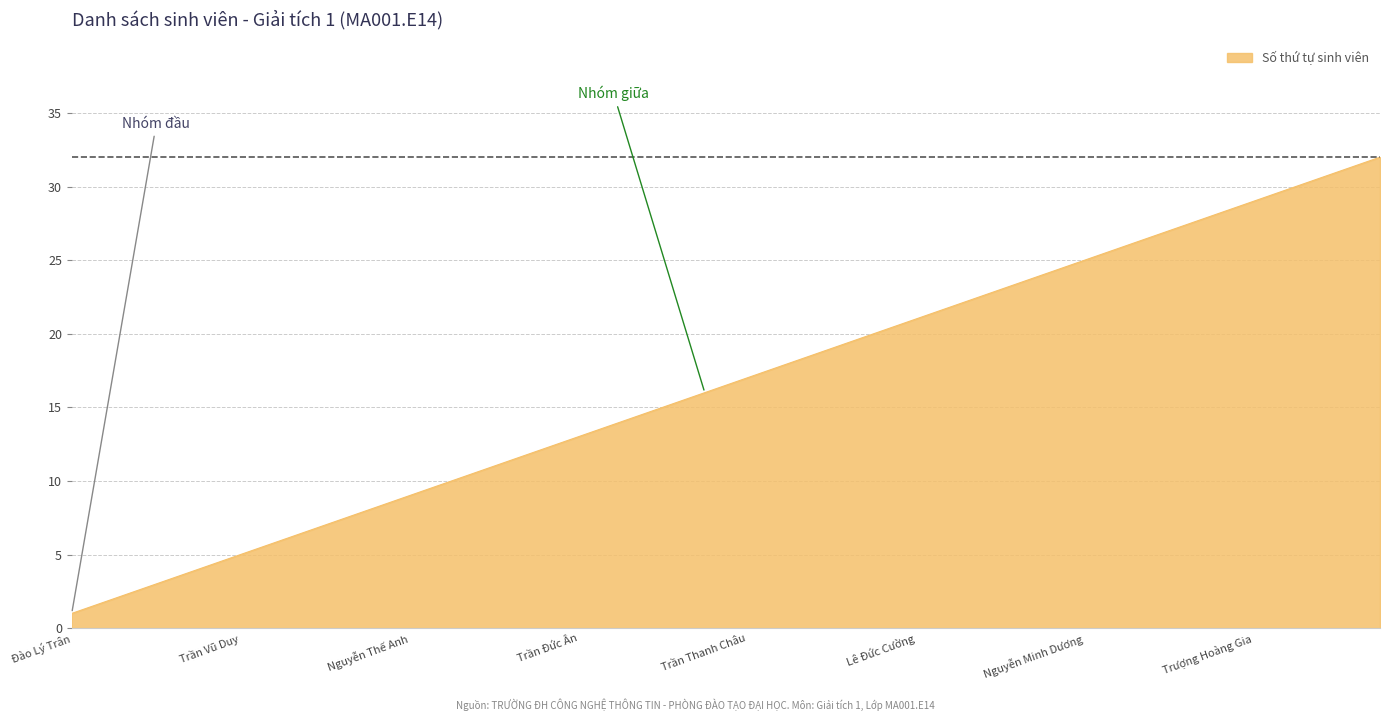

What is the difference between the maximum and minimum values?

31